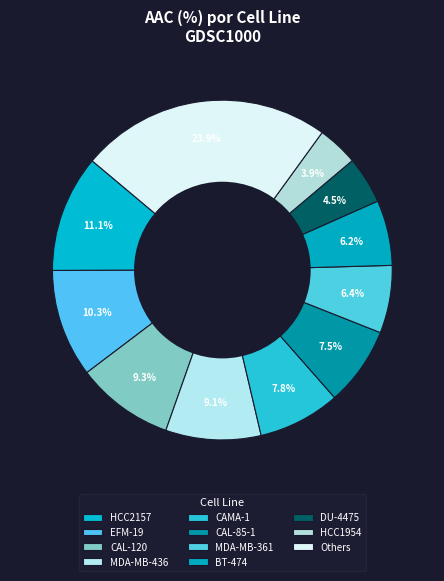

How many slices are in this pie chart?

11